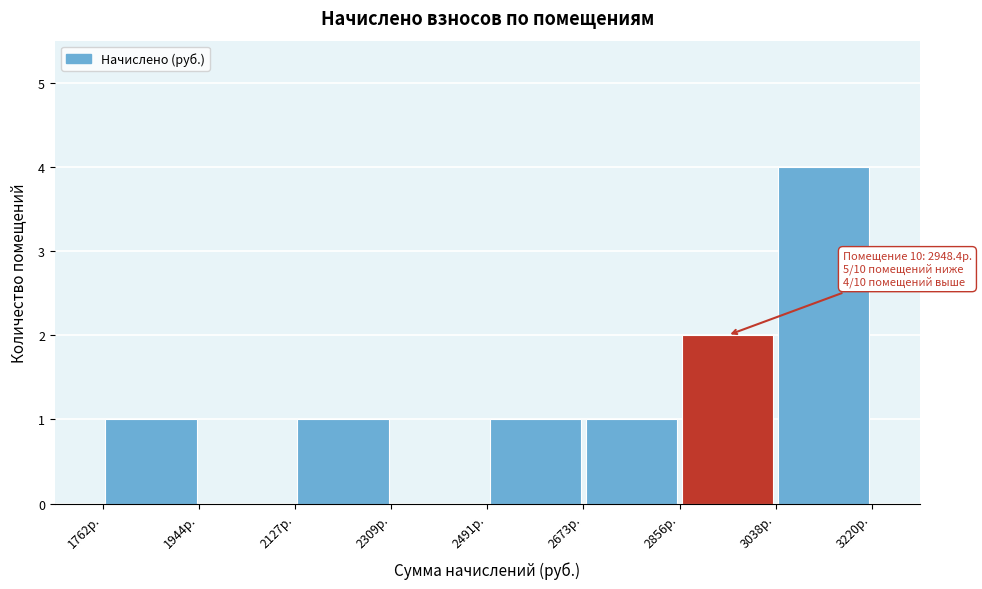

Over which range of the x-axis is the bar tallest?

3040 to 3220